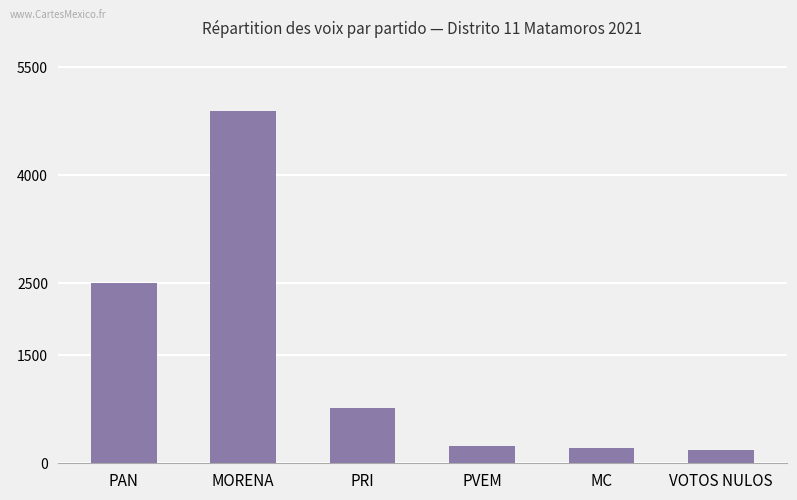

What is the label of the 5th bar from the left?

MC